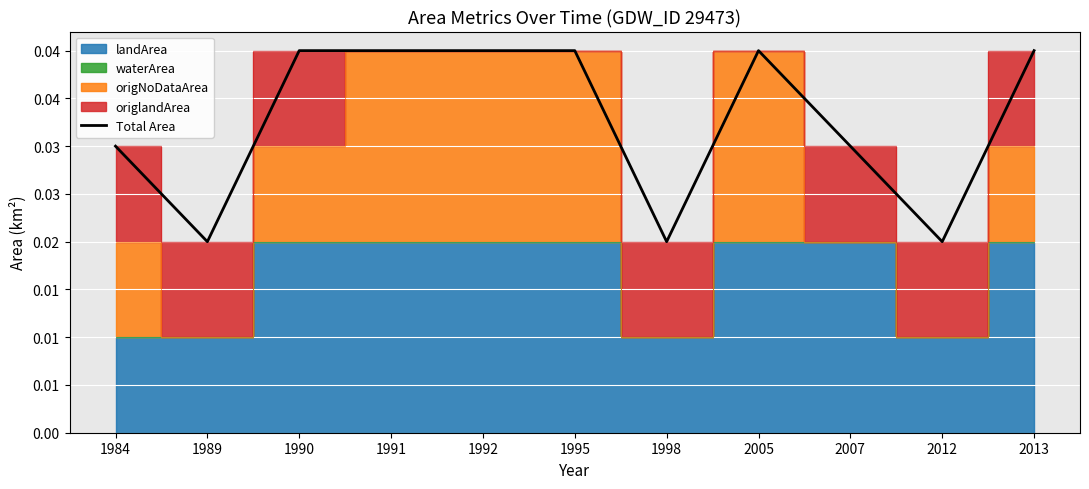

The value at 1998 is 0.0. True or false?

False